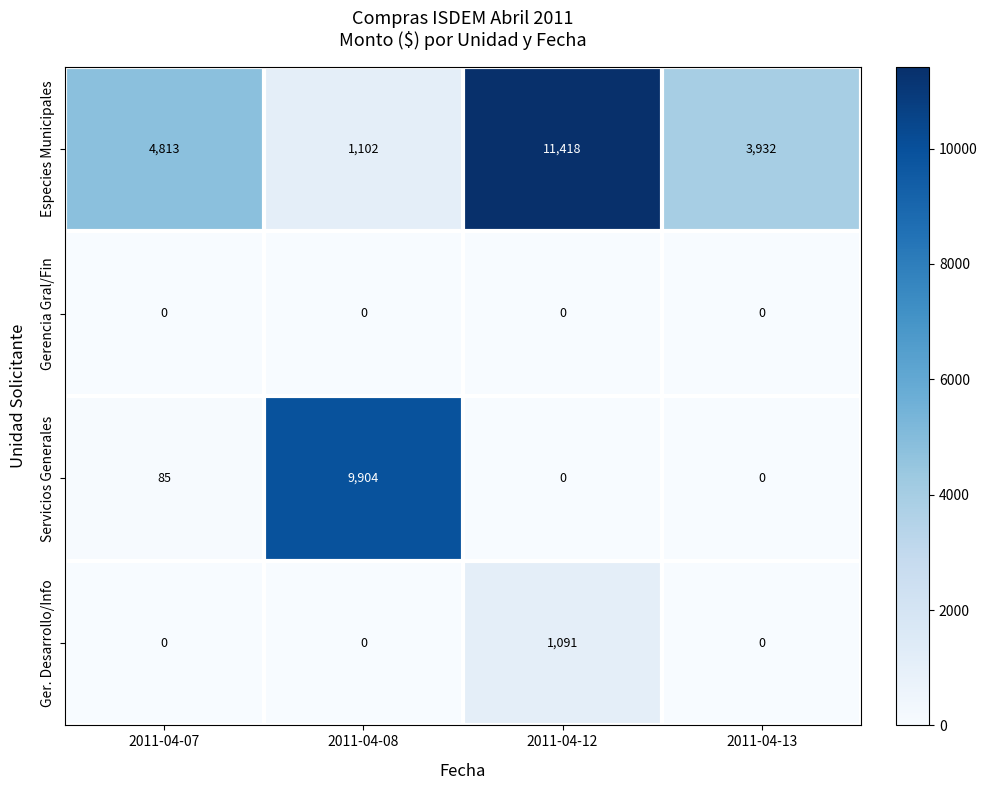

The Gerencia Gral/Fin series shows 0 at 2011-04-12. True or false?

True